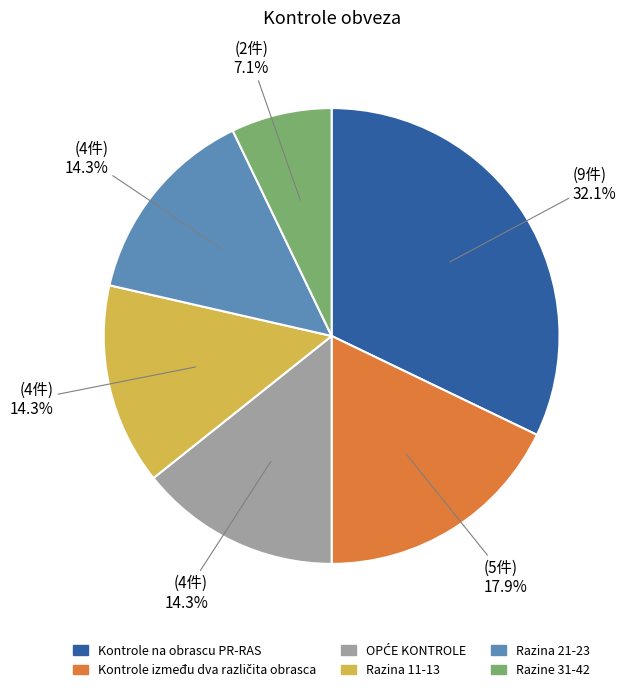

Which category has the smallest portion of the pie?

Razine 31-42